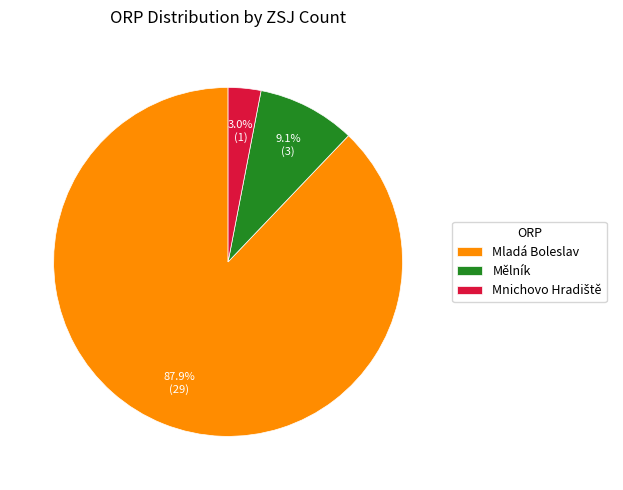

What percentage is the Mladá Boleslav slice, to the nearest percent?

88%